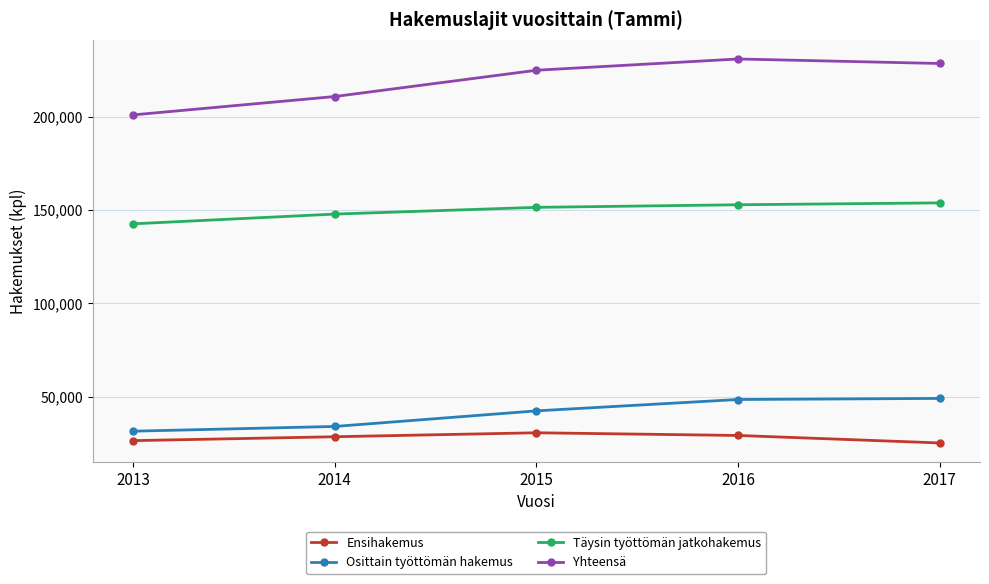

True or false: Täysin työttömän jatkohakemus and Ensihakemus cross at least once.

False